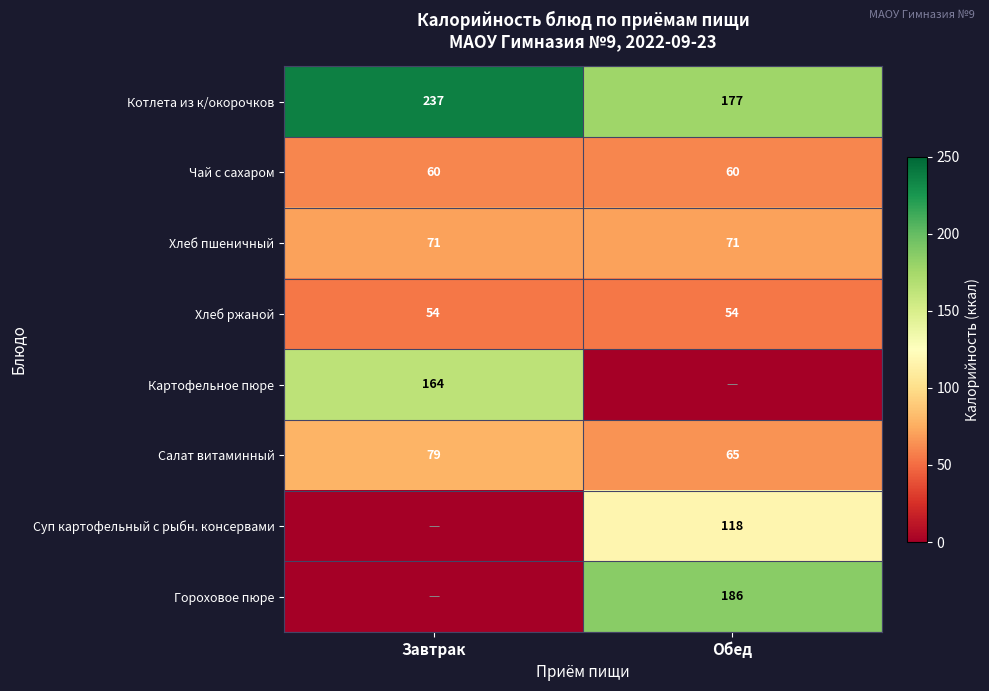

Which has a higher value, Завтрак or Обед?

Завтрак